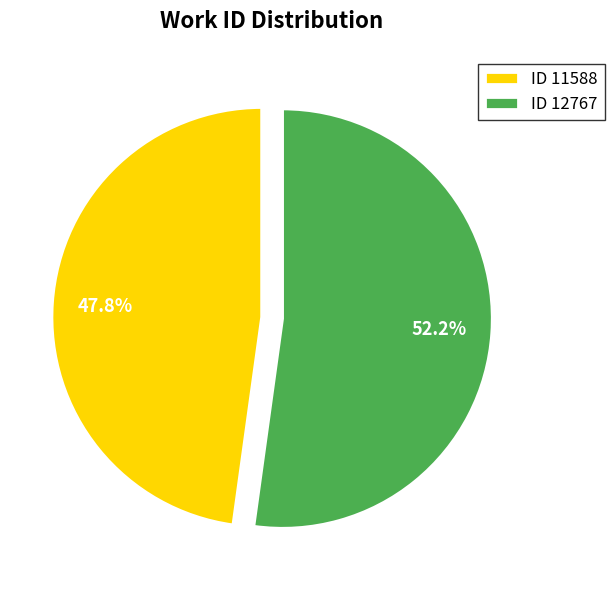

Approximately how many times larger is the value at ID 11588 compared to ID 12767?

0.9